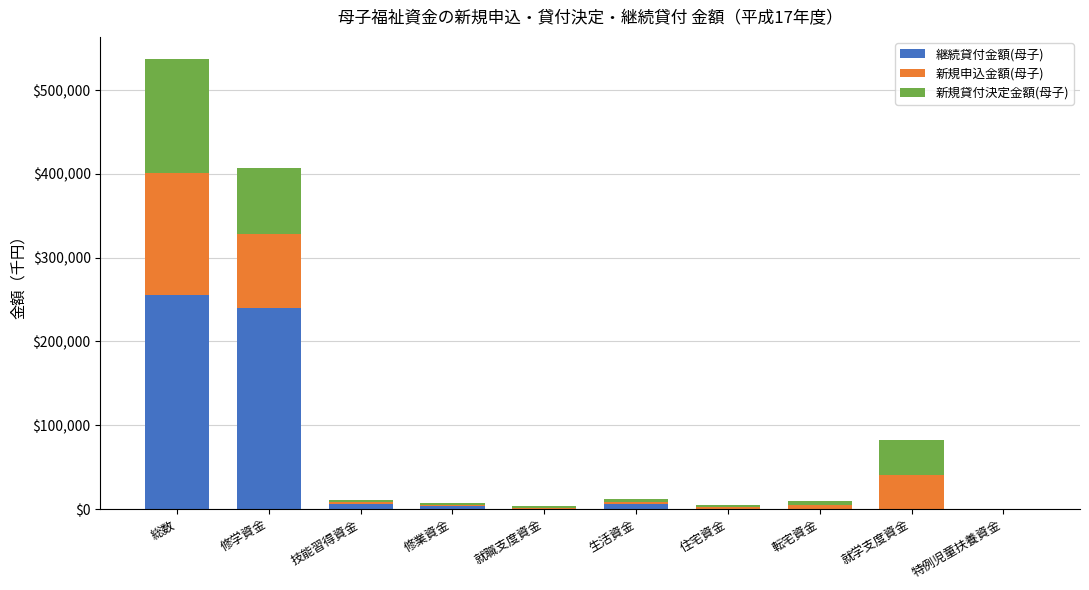

At which category is the sum across all series the highest?

総数